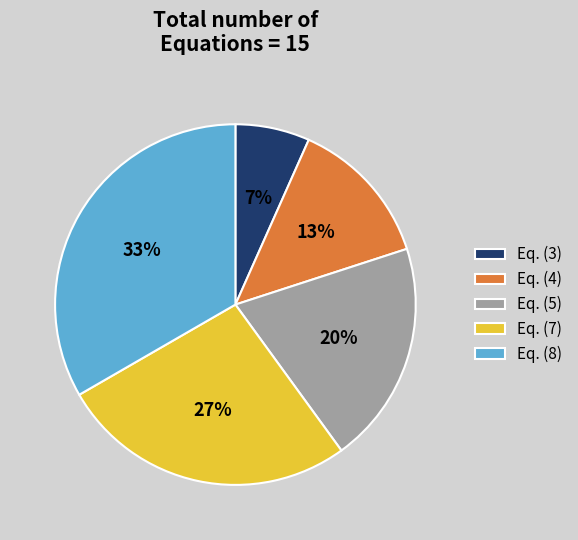

To the nearest percent, what is the average slice percentage?

20%